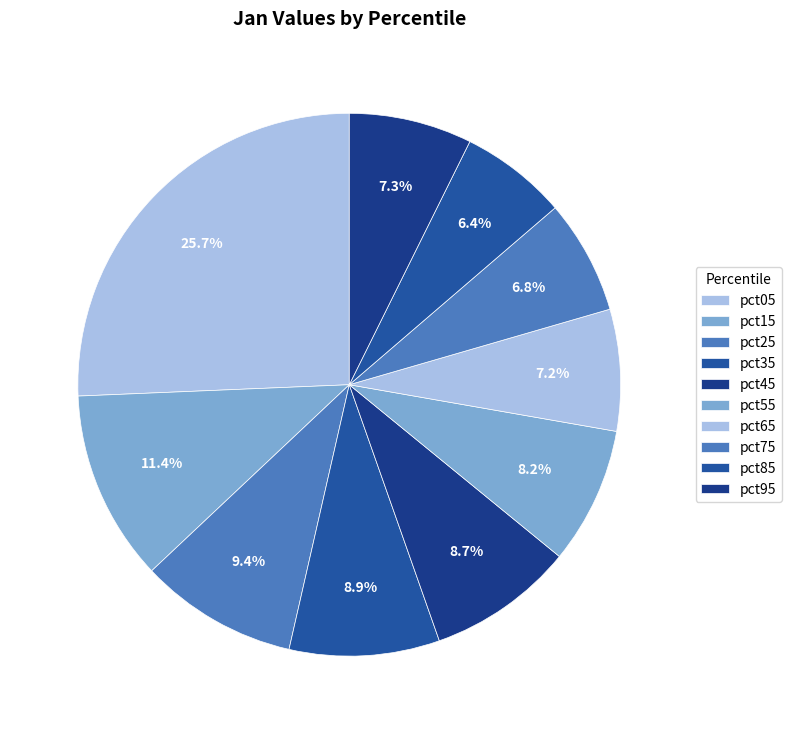

Does any single category account for the majority?

No